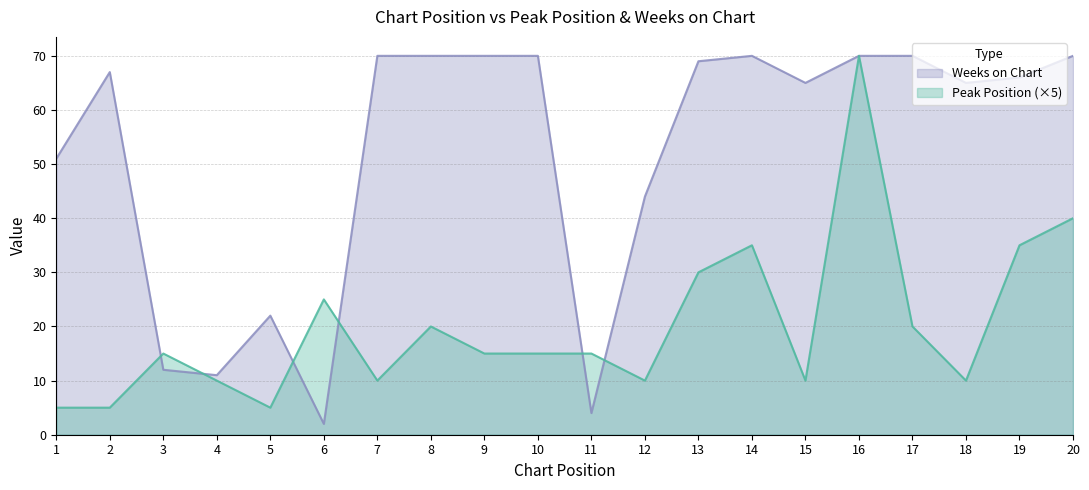

Reading left to right, transcribe all the data shown in this chart.

Peak Position: 5	5	15	10	5	25	10	20	15	15	15	10	30	35	10	70	20	10	35	40
Weeks on Chart: 51	67	12	11	22	2	70	70	70	70	4	44	69	70	65	70	70	65	66	70